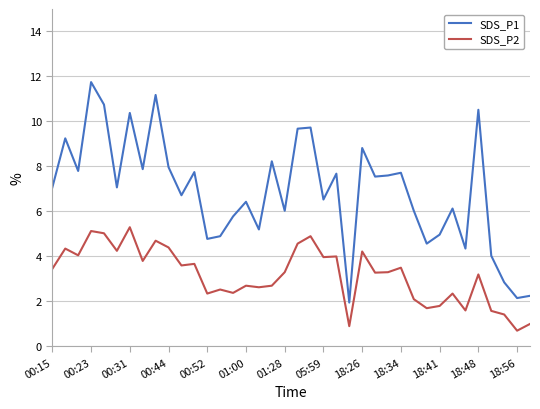

How many lines are shown in the chart?

2